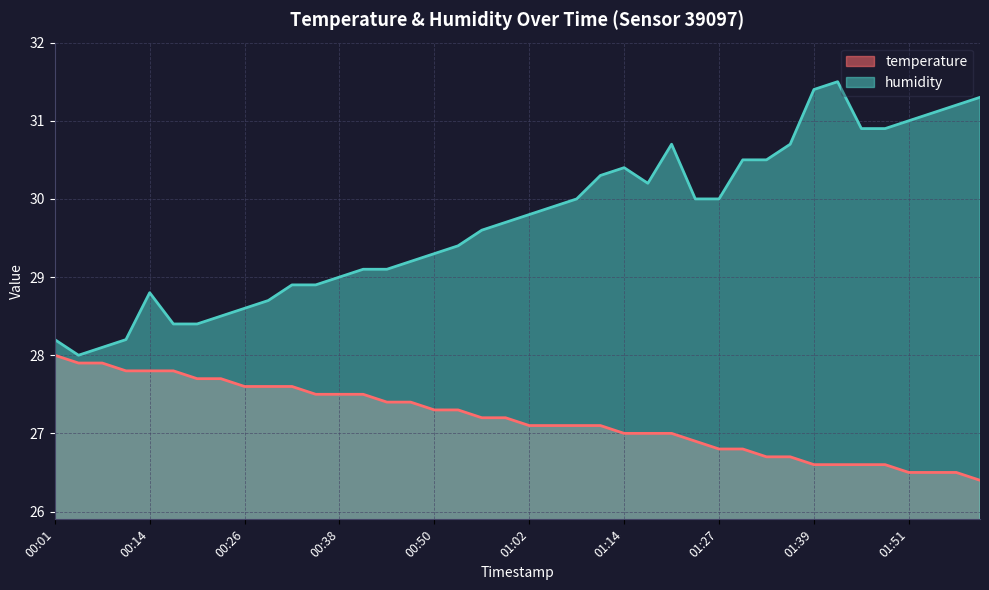

What is the value of the temperature point at the 2nd from the left?

27.9